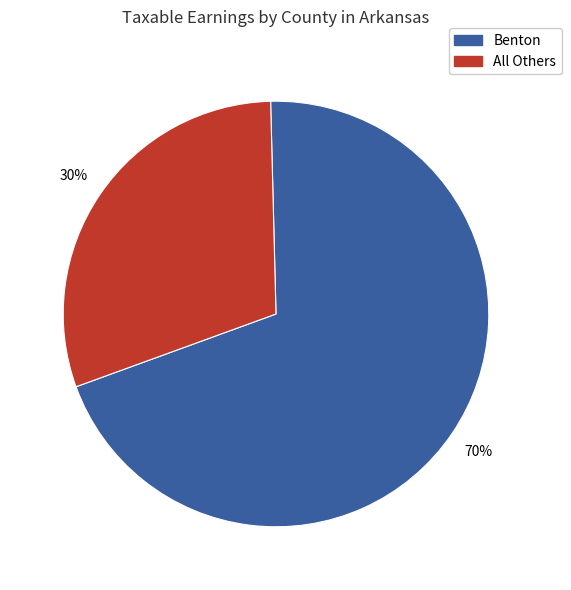

To the nearest percent, what is the average slice percentage?

50%